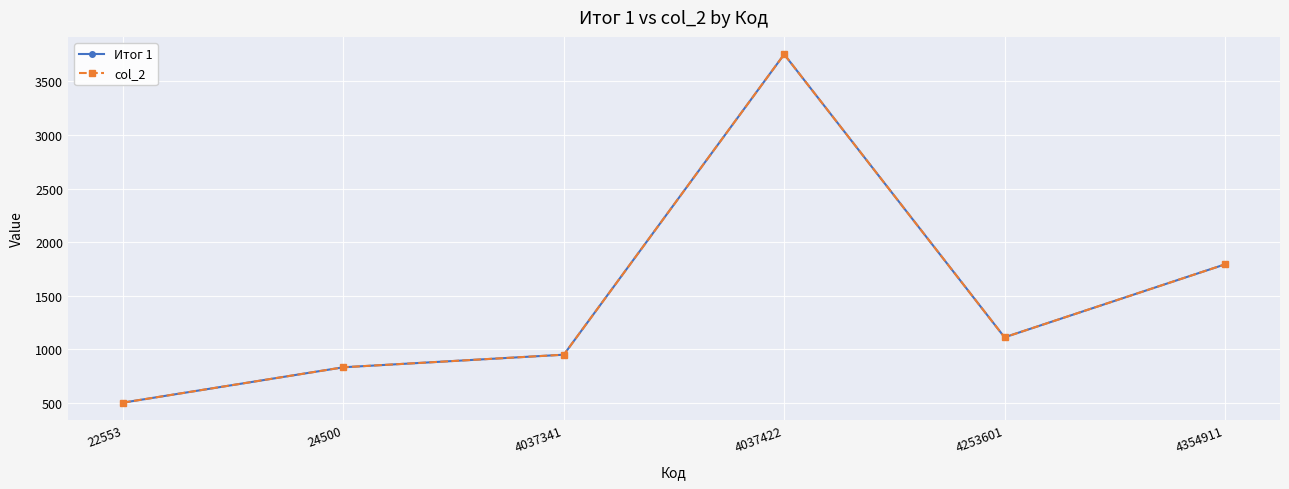

At which category does the chart reach its peak across all series?

4037422